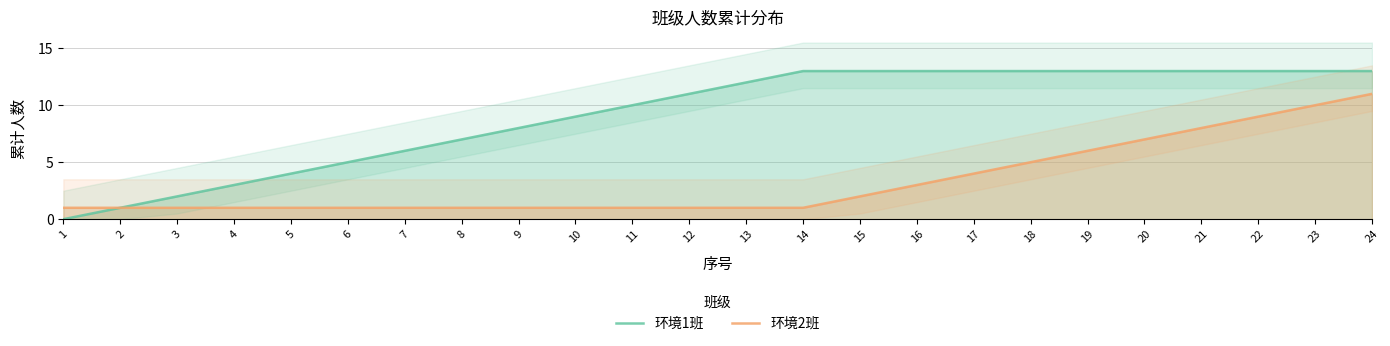

What is the difference between the second highest and minimum values in the 环境2班 series?

9